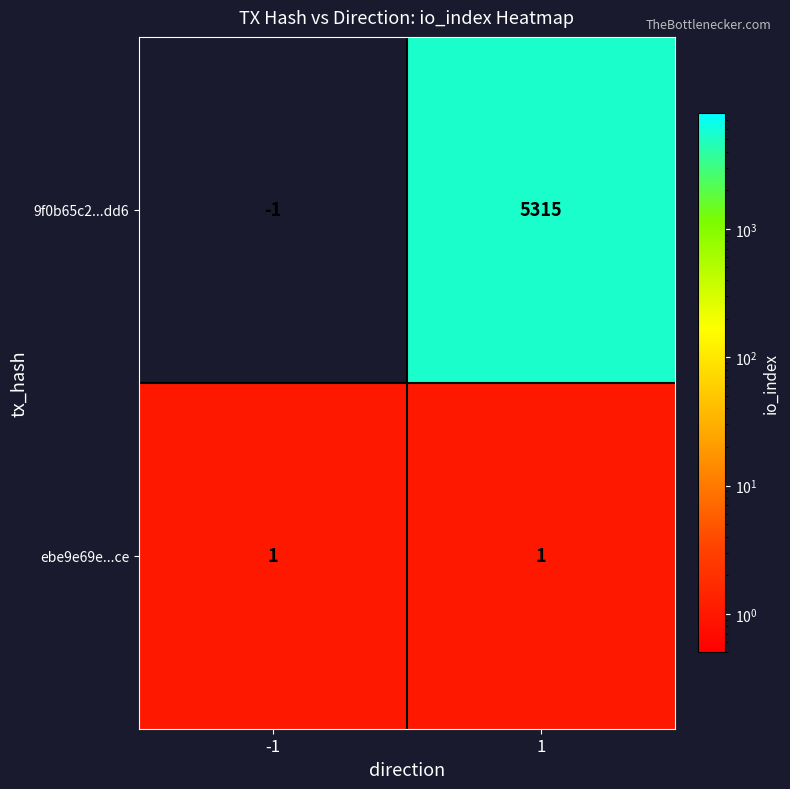

Reading left to right, extract all data points from this chart.

9f0b65c2...dd6: -1=-1	1=5315
ebe9e69e...ce: -1=1	1=1